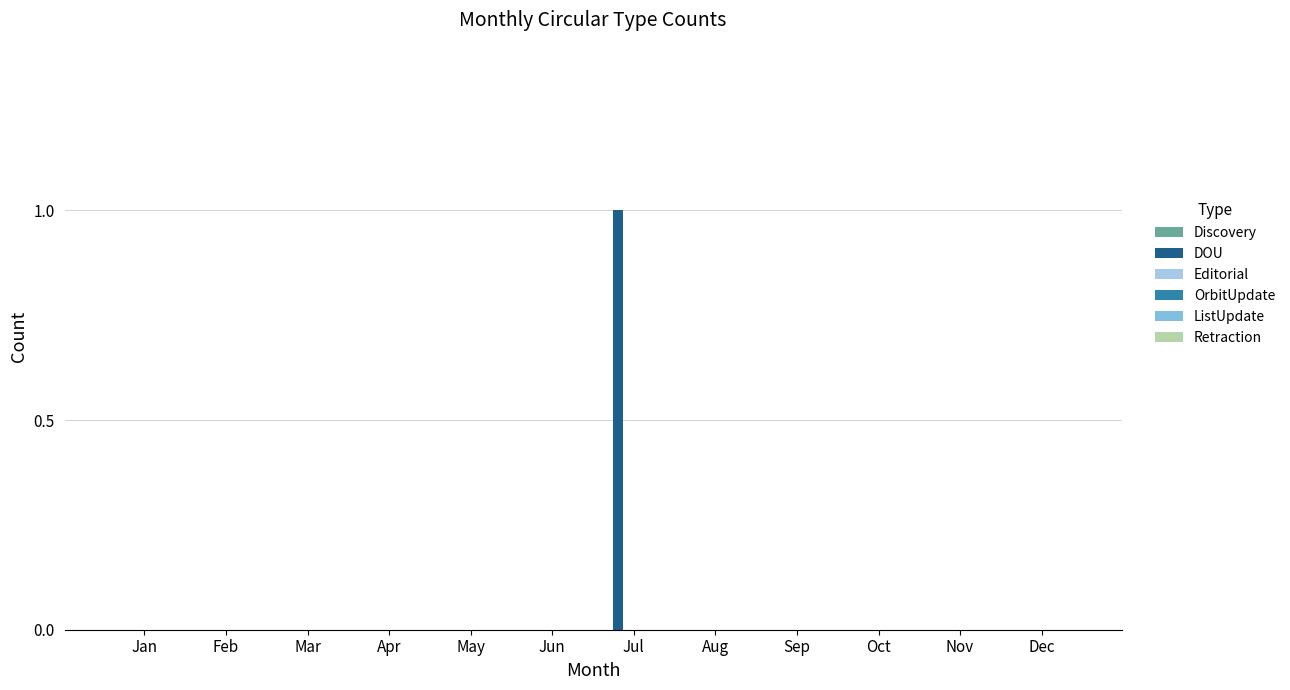

Reading left to right, transcribe all the data shown in this chart.

Jan=0	Feb=0	Mar=0	Apr=0	May=0	Jun=0	Jul=1	Aug=0	Sep=0	Oct=0	Nov=0	Dec=0